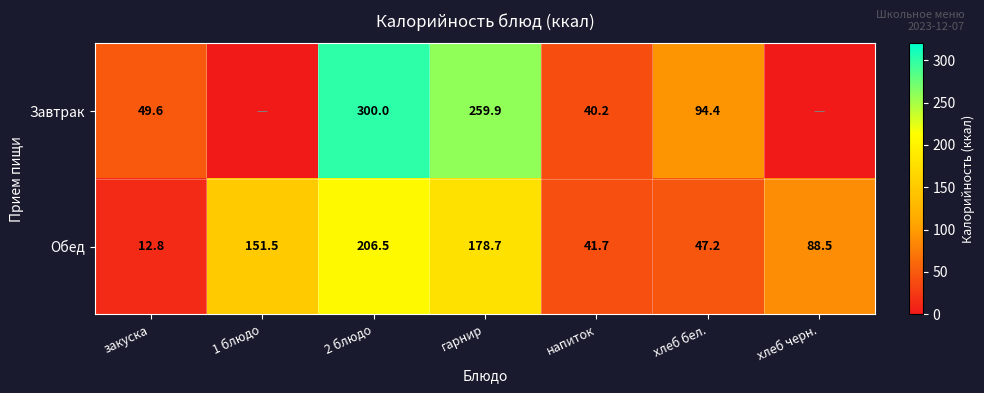

What is the total value across all series at напиток?

81.9